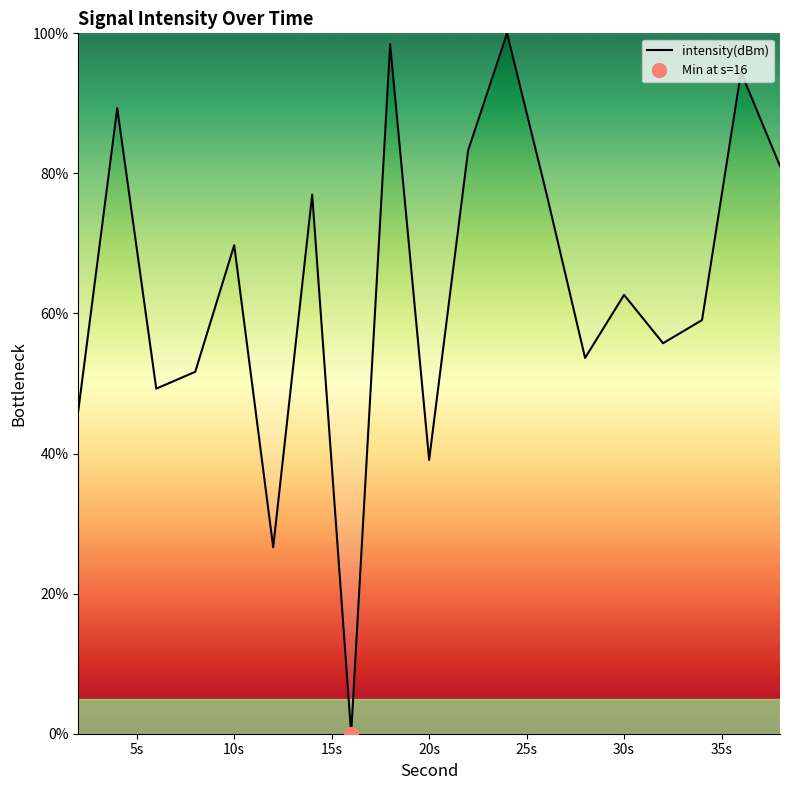

Does the chart have visible grid lines?

No